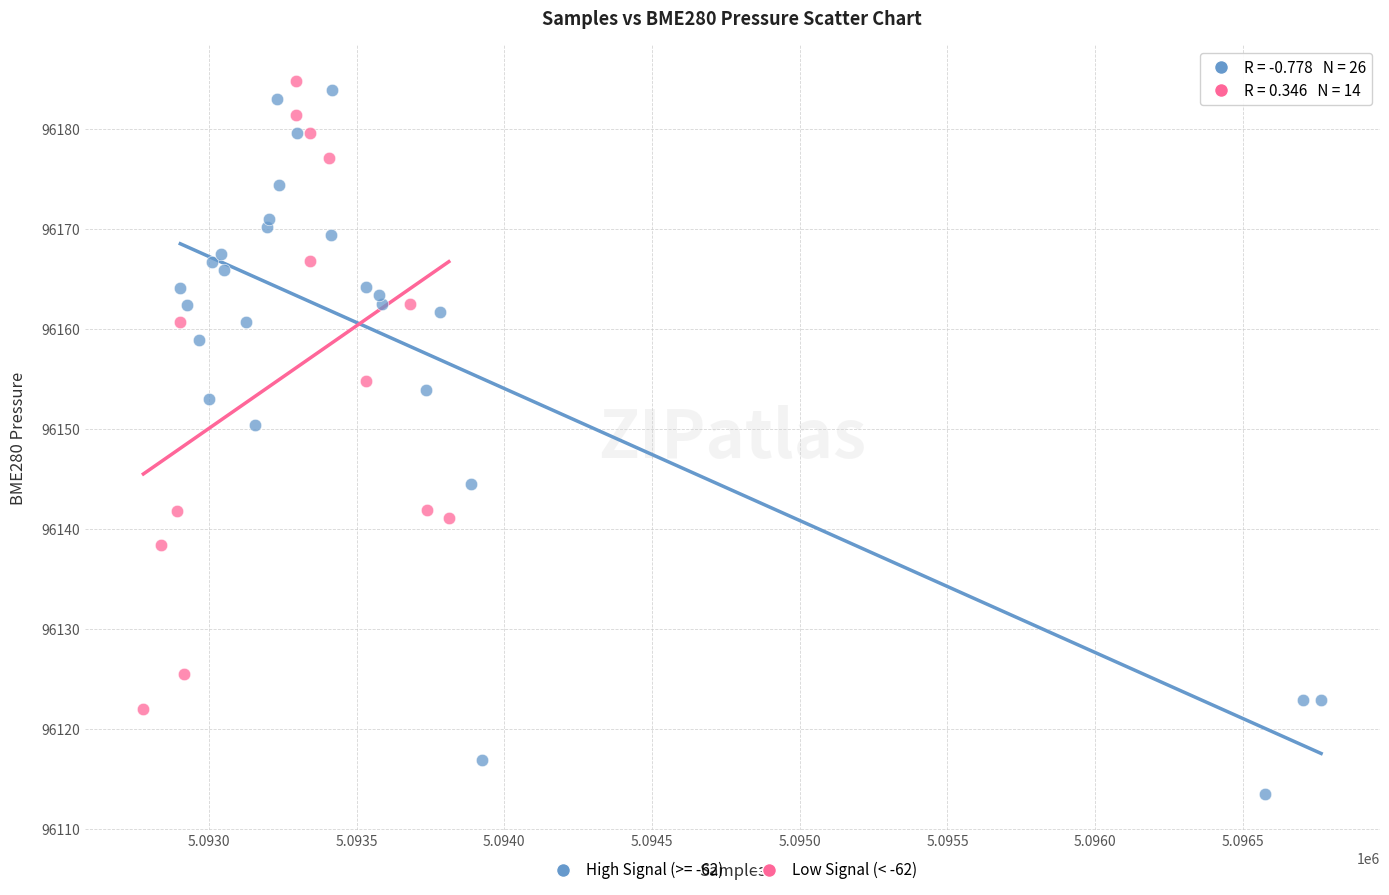

Which series has the widest spread of Y values?

High Signal (>= -62)